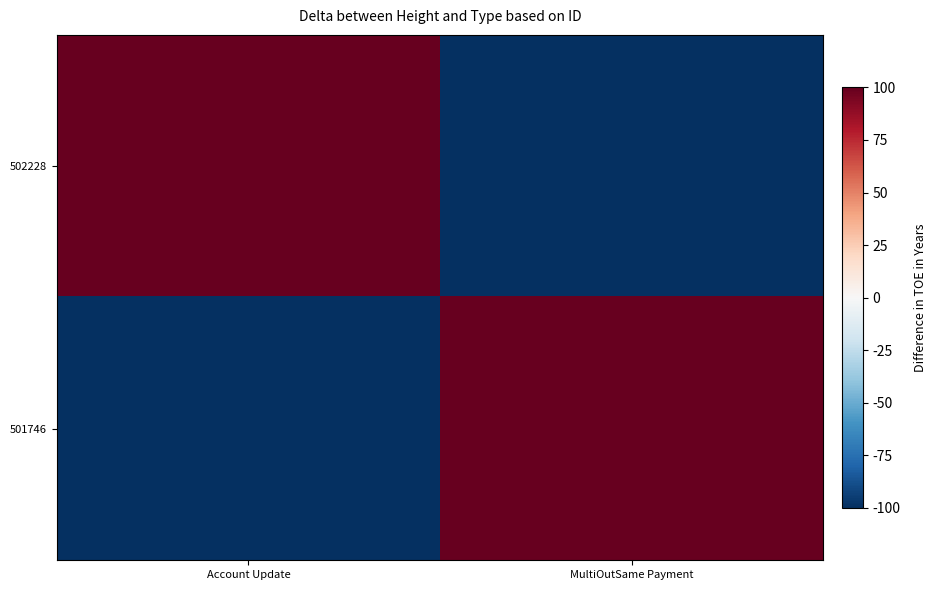

What is the spread (max minus min) of values at Account Update?

200.0